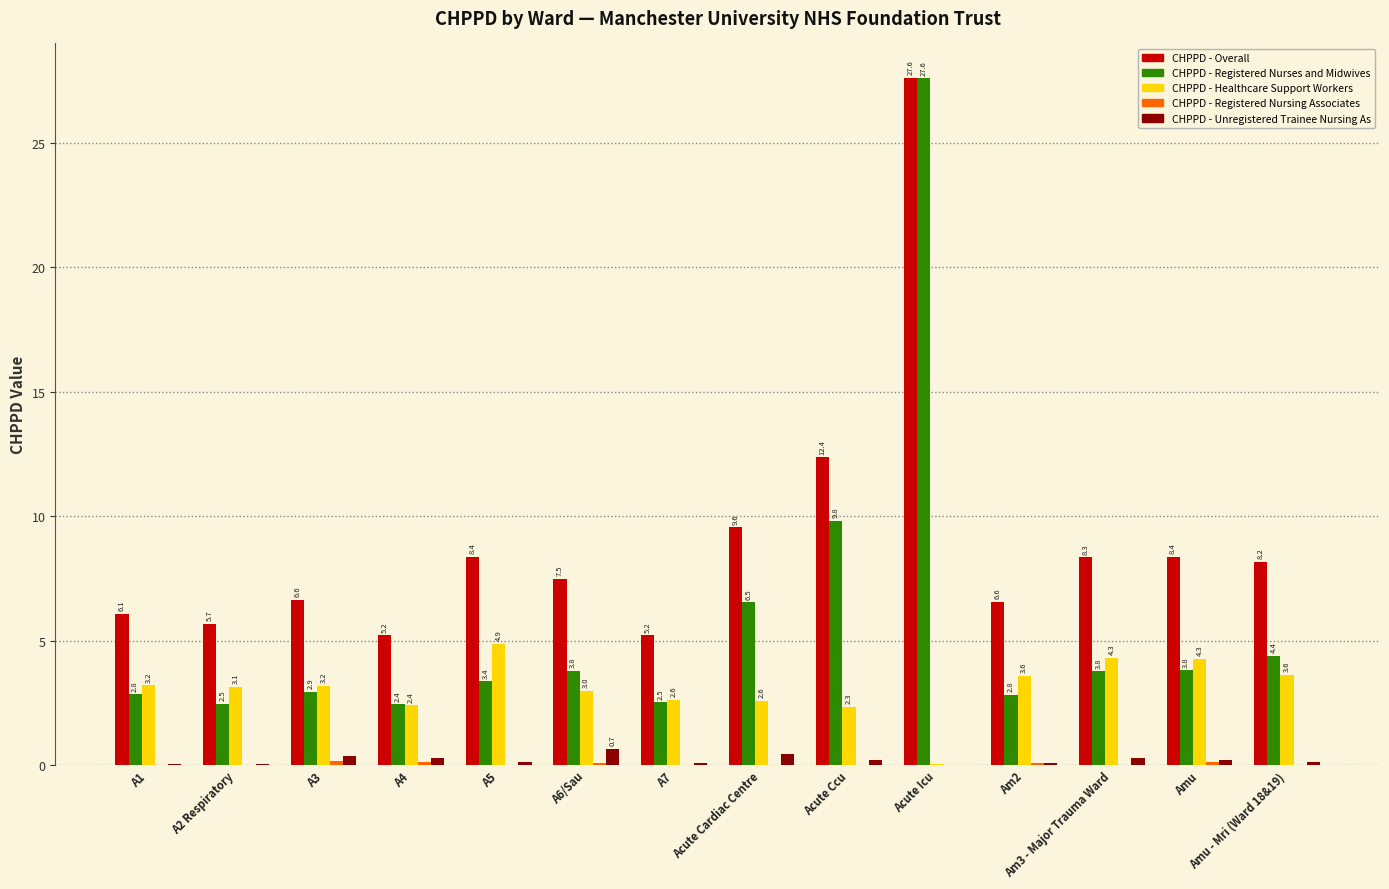

Is it true that CHPPD - Registered Nurses and Midwives equals 3.8 at Am3 - Major Trauma Ward?

True